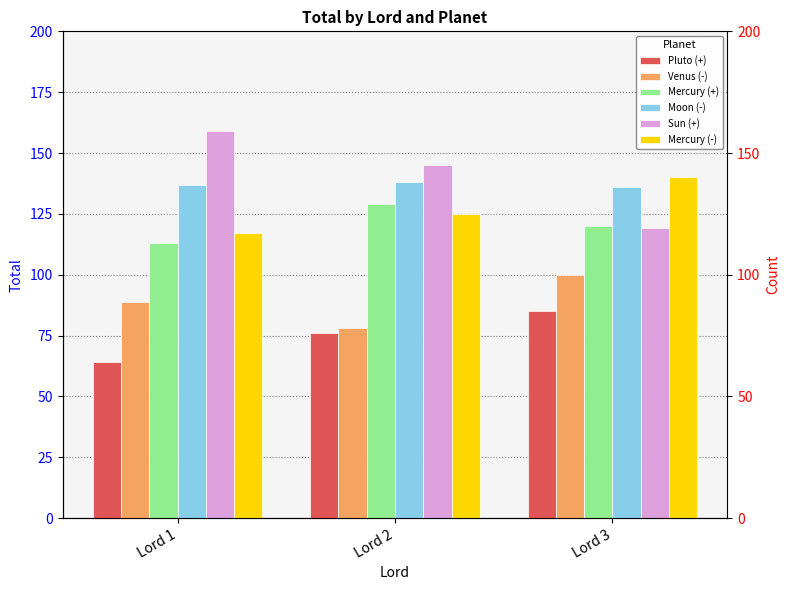

Rank the categories by Pluto (+) value from highest to lowest.

Lord 3, Lord 2, Lord 1